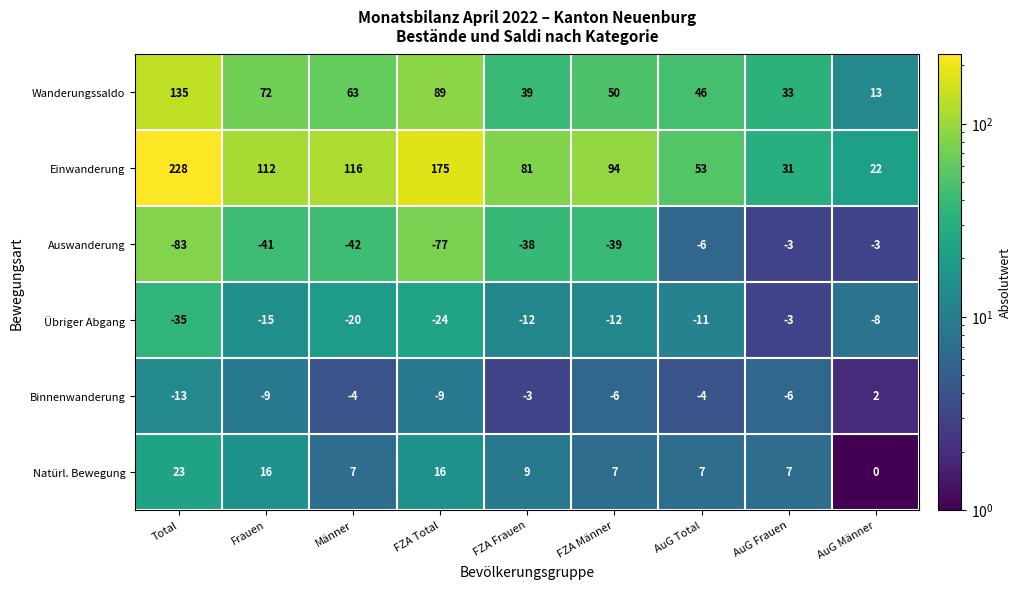

At Männer, list the series in order from largest to smallest.

Einwanderung, Wanderungssaldo, Natürl. Bewegung, Binnenwanderung, Übriger Abgang, Auswanderung